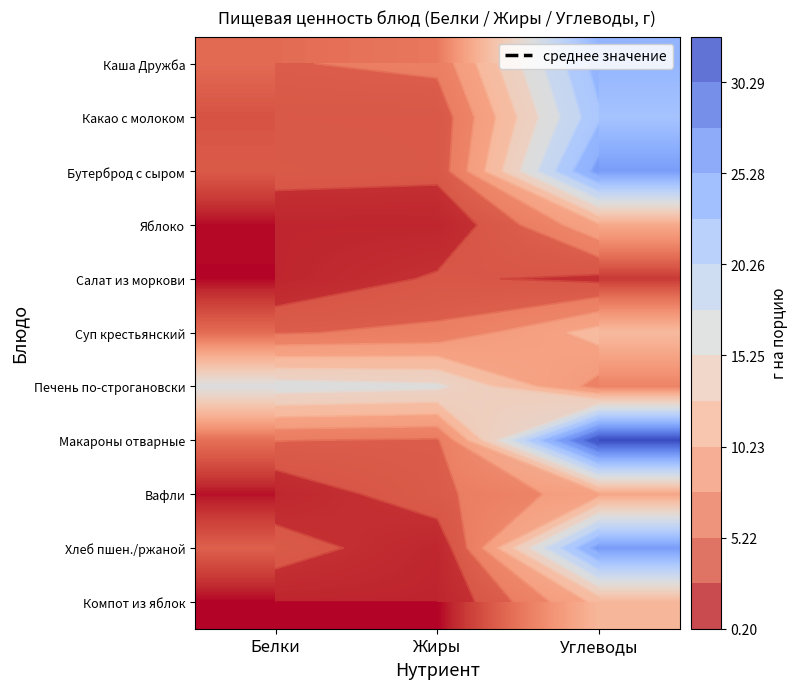

At which label is Хлеб пшен./ржаной closest to 13?

Белки